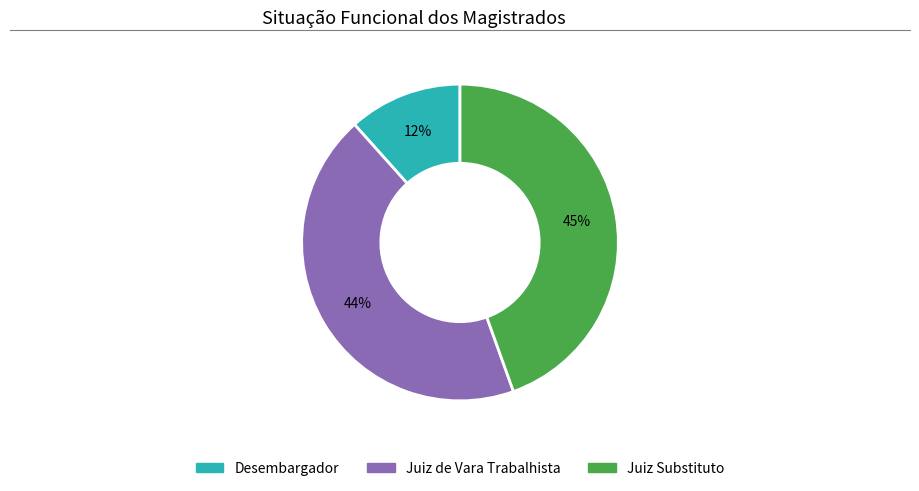

Does Juiz de Vara Trabalhista represent more than half of the total?

No